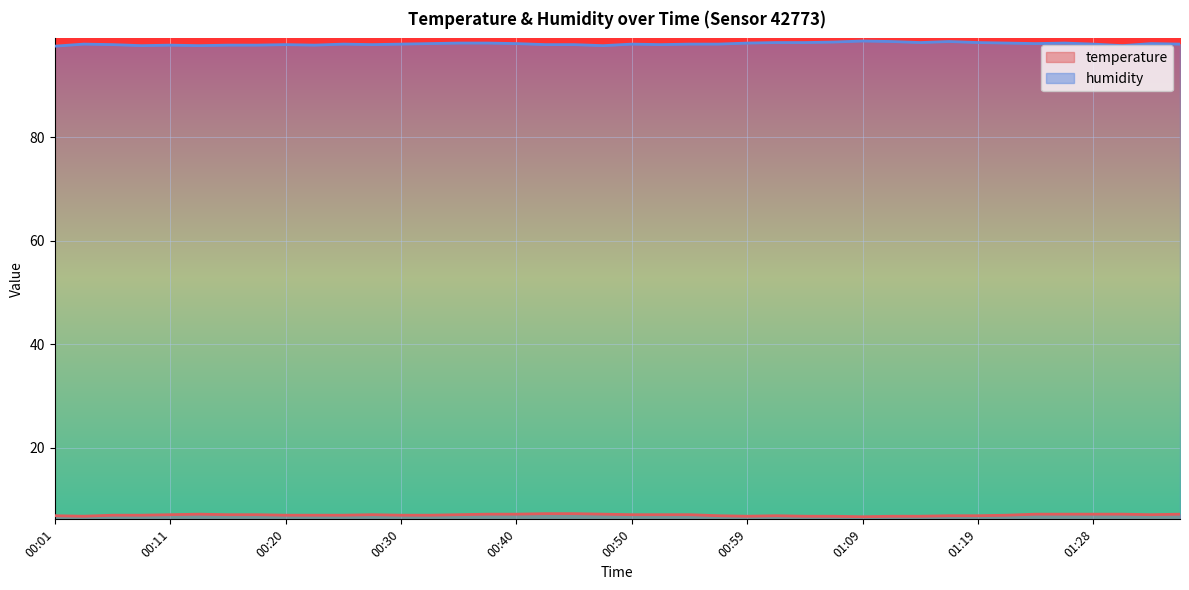

Is it true that humidity equals 98.0 at 00:50?

True